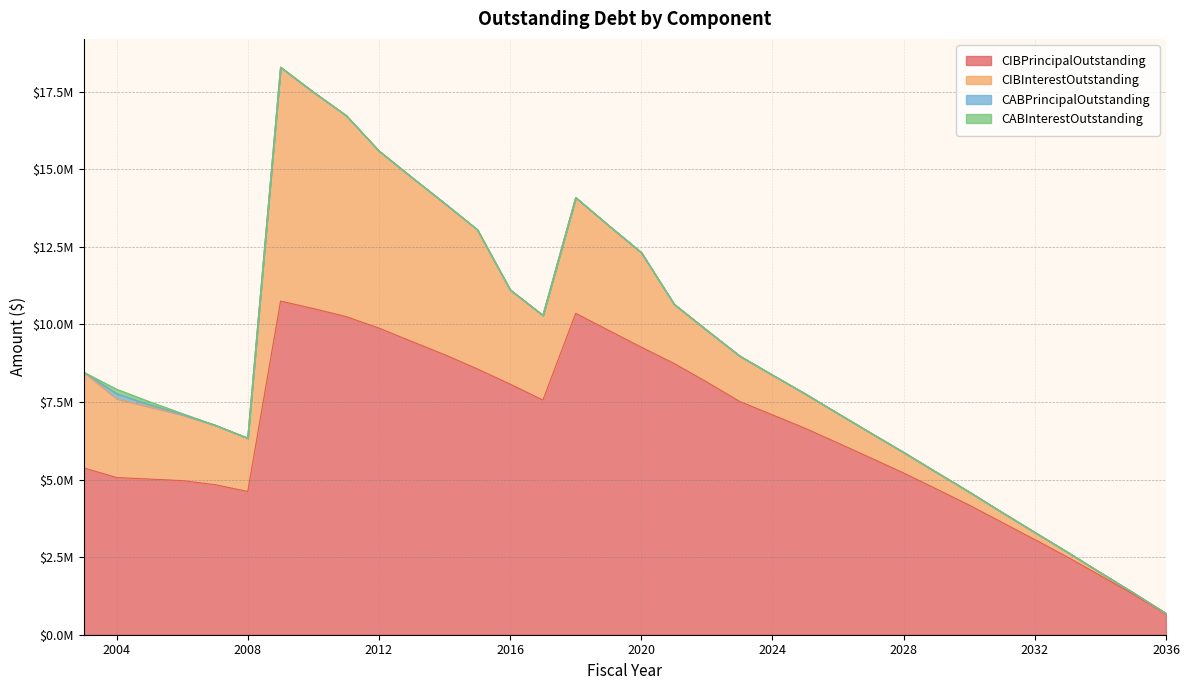

What is the spread (max minus min) of values at 2020?

9265000.0